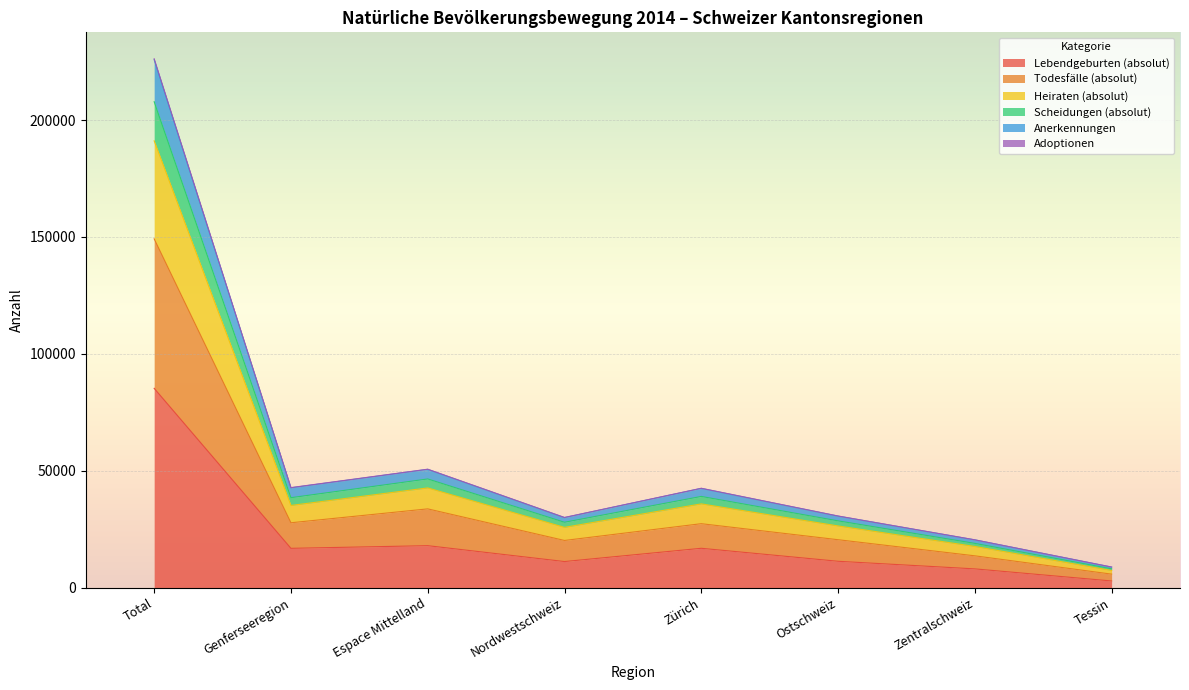

Does the chart display data point markers on the line(s)?

No